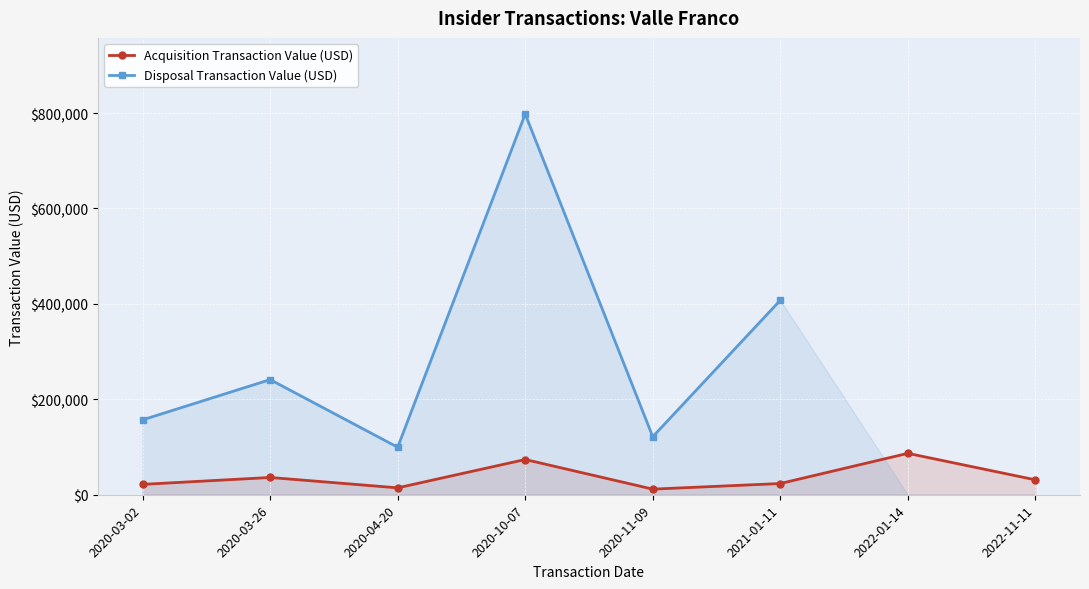

What is the maximum value for Acquisition Transaction Value (USD)?

86767